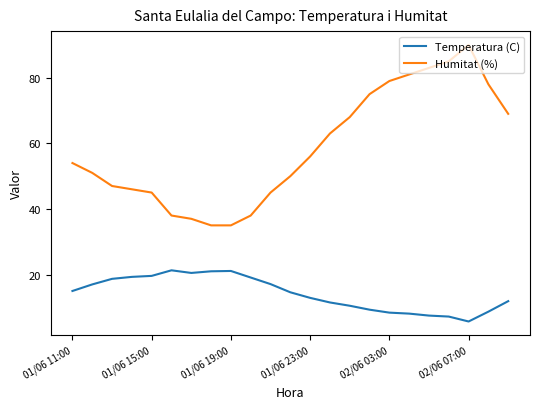

Which series has the largest range (max minus min)?

Humitat (%)